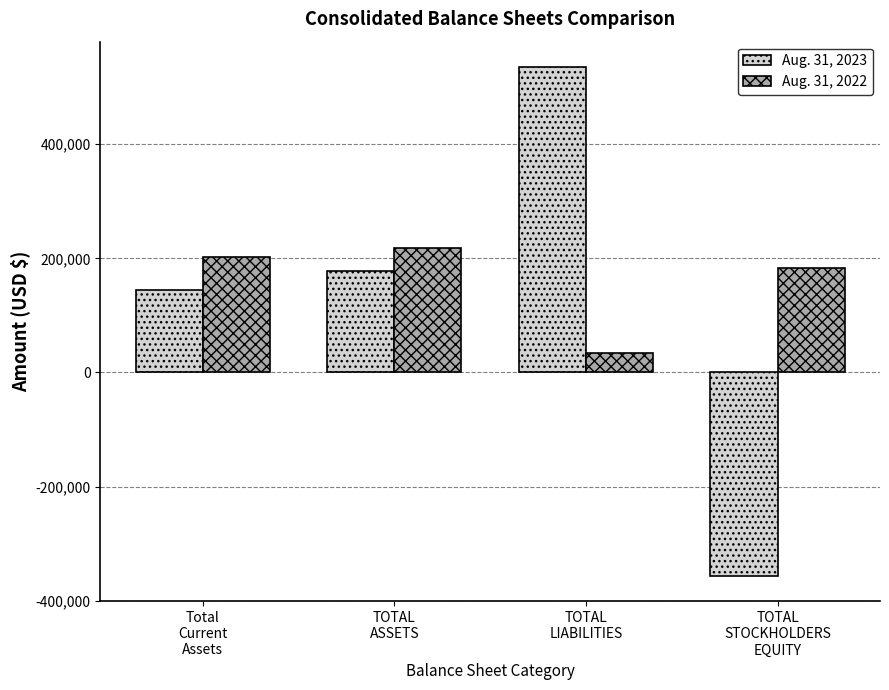

Reading right to left, transcribe all the data shown in this chart.

Aug. 31, 2023: -356586	535190	178604	143874
Aug. 31, 2022: 183431	34000	217431	201942